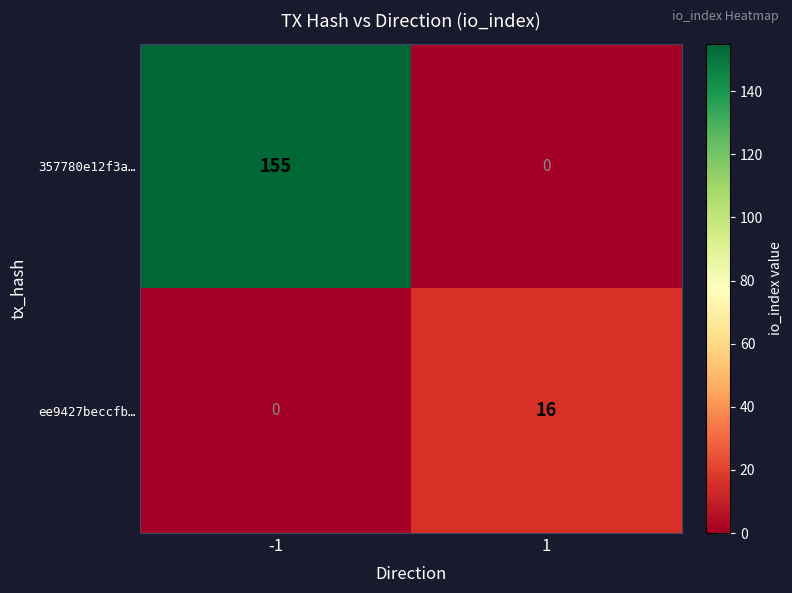

Reading left to right, list all the values displayed in this chart.

357780e12f3a…: 155	0
ee9427beccfb…: 0	16